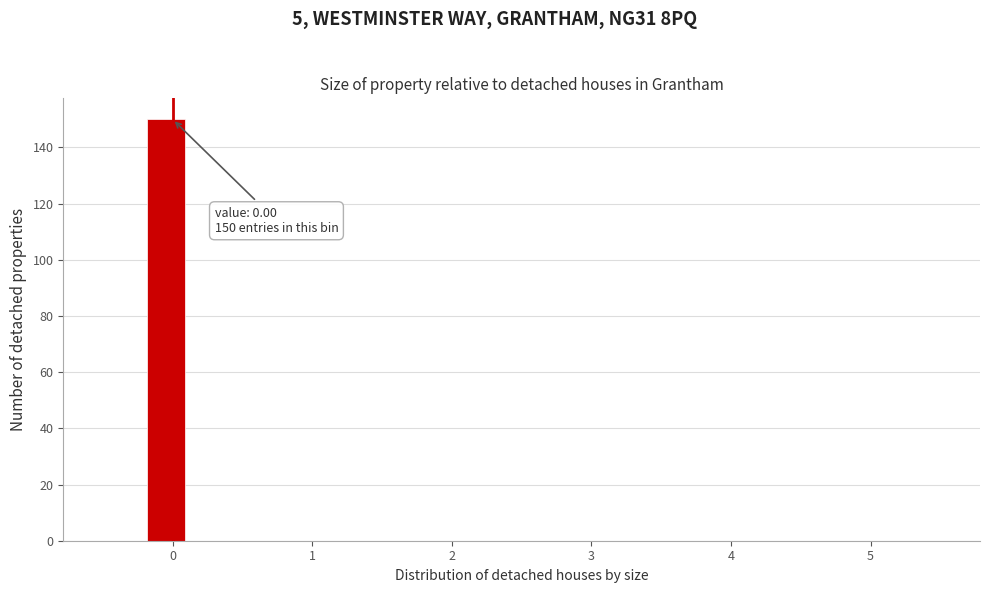

Around what value on the x-axis is the tallest bar? Give the approximate position of its centre, as read against the axis.

0.0